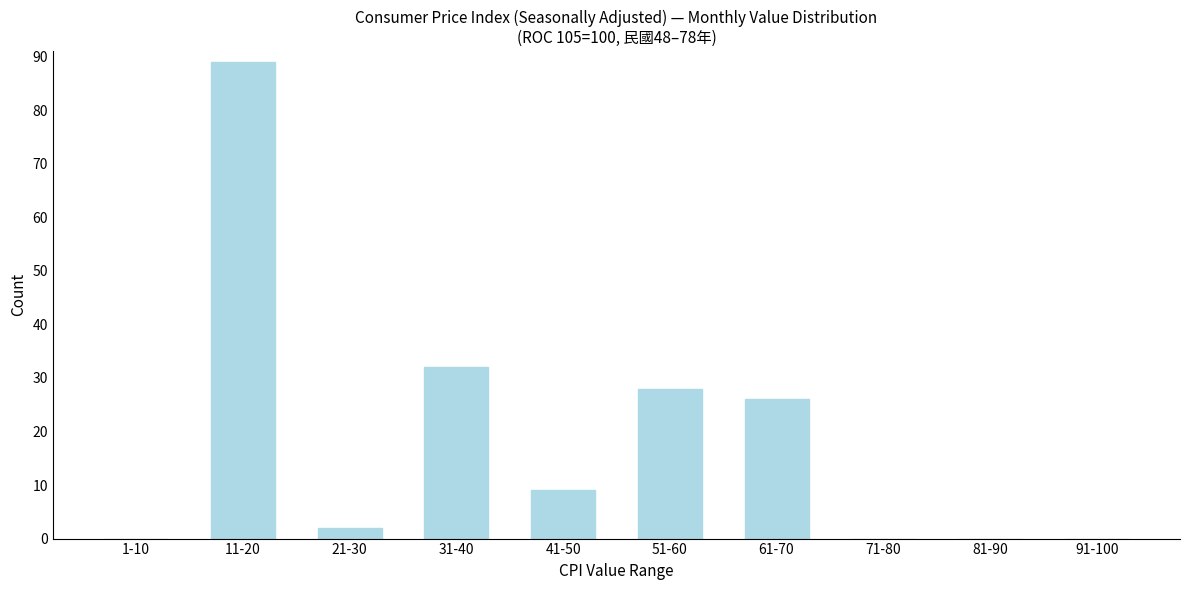

Reading right to left, extract all data points from this chart.

91-100=0	81-90=0	71-80=0	61-70=26	51-60=28	41-50=9	31-40=32	21-30=2	11-20=89	1-10=0